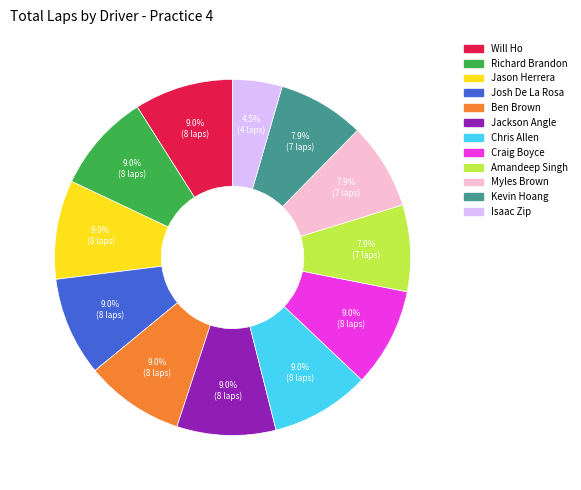

To the nearest percent, what percentage of the pie is Richard Brandon?

9%